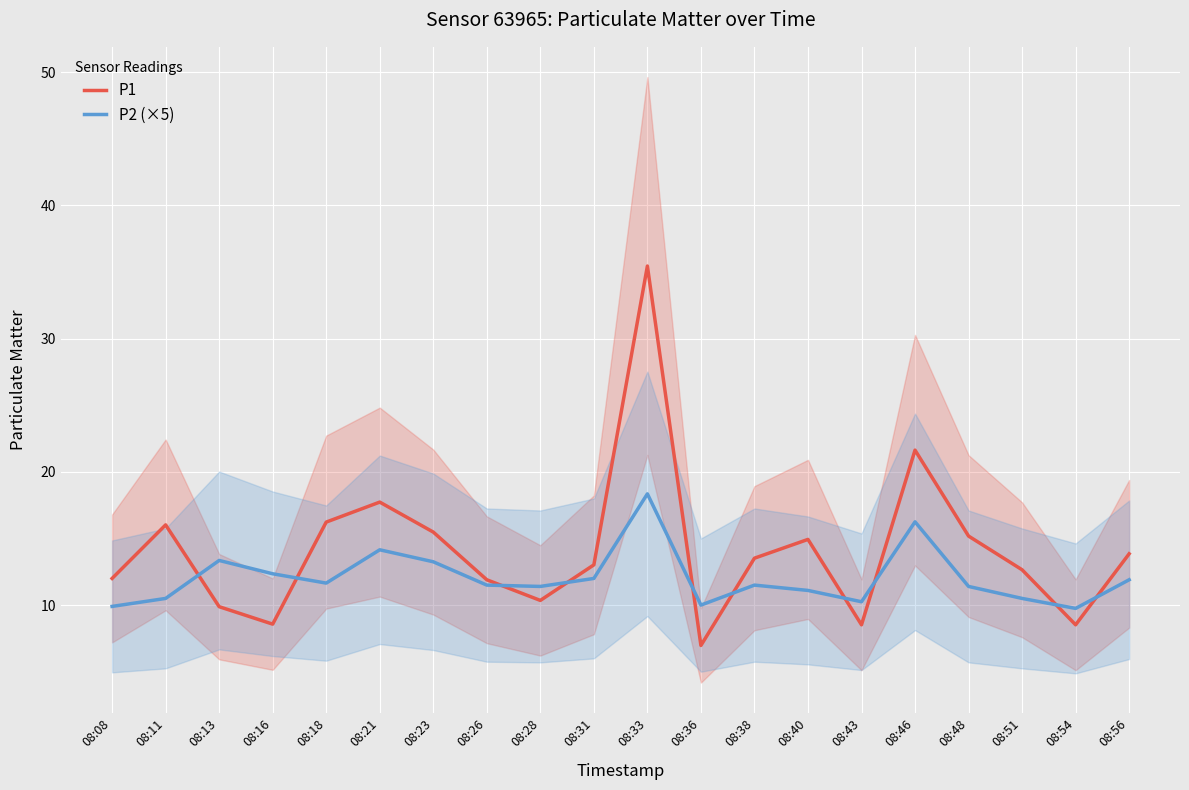

What is the average value of the P1 series?

14.1